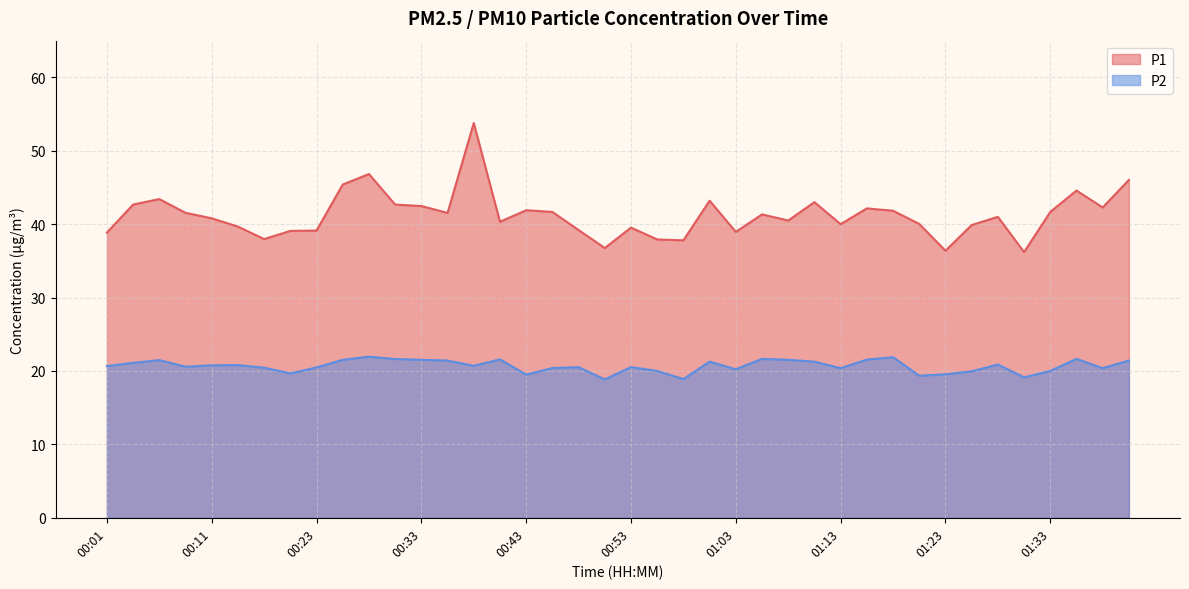

Rank the categories by P1 value from highest to lowest.

00:38, 00:28, 01:40, 00:26, 01:35, 00:06, 01:00, 01:11, 00:04, 00:31, 00:33, 01:38, 01:16, 00:43, 01:18, 00:45, 01:33, 00:08, 00:36, 01:06, 01:28, 00:11, 01:08, 00:41, 01:21, 01:13, 01:26, 00:16, 00:53, 00:48, 00:23, 00:21, 01:03, 00:01, 00:18, 00:55, 00:58, 00:50, 01:23, 01:30